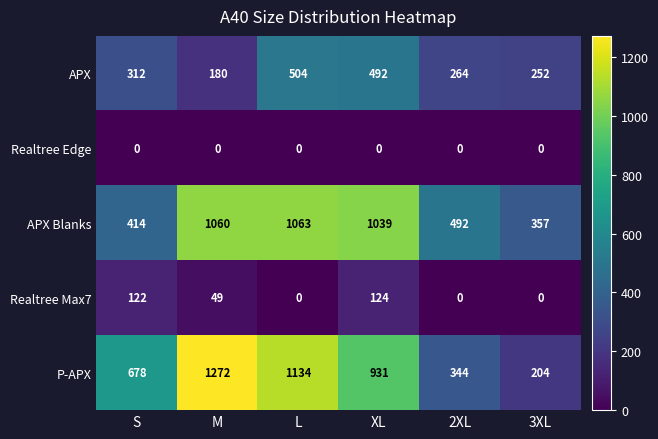

Between XL and 3XL, which series saw the biggest shift?

P-APX